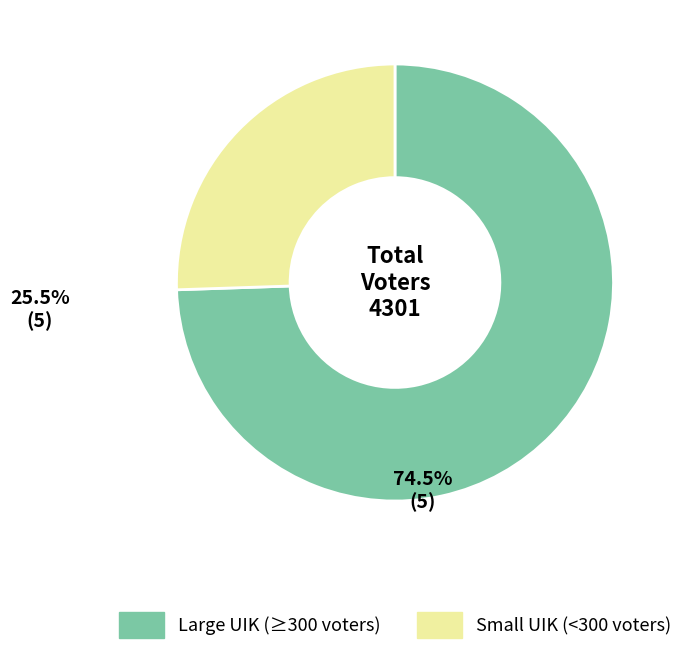

Is there any slice that represents more than half of the pie?

Yes